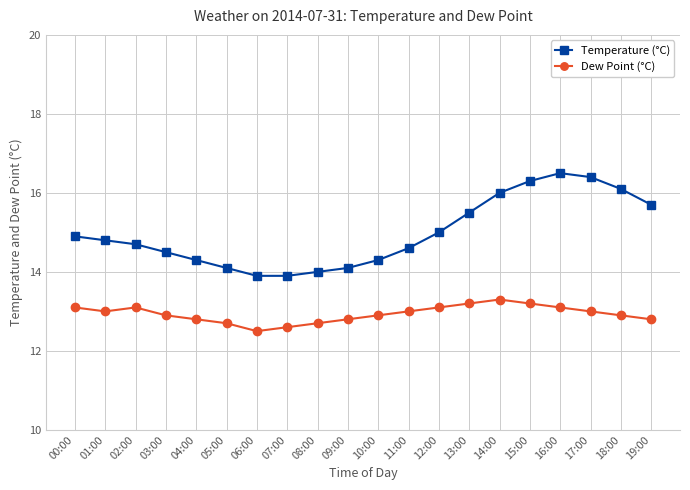

How many distinct data groups are displayed?

2